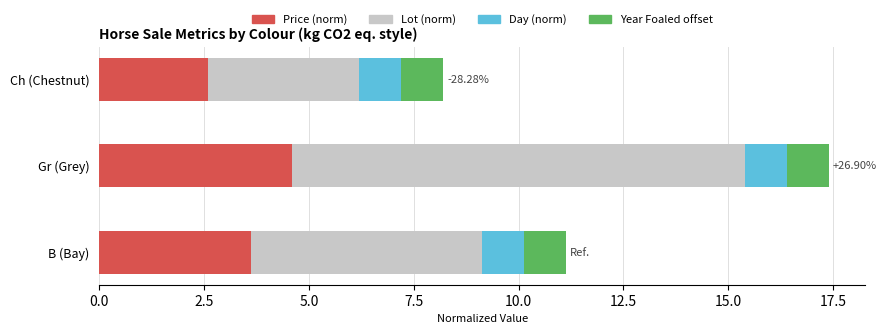

What is the sum of all Price (norm) values?

10.8